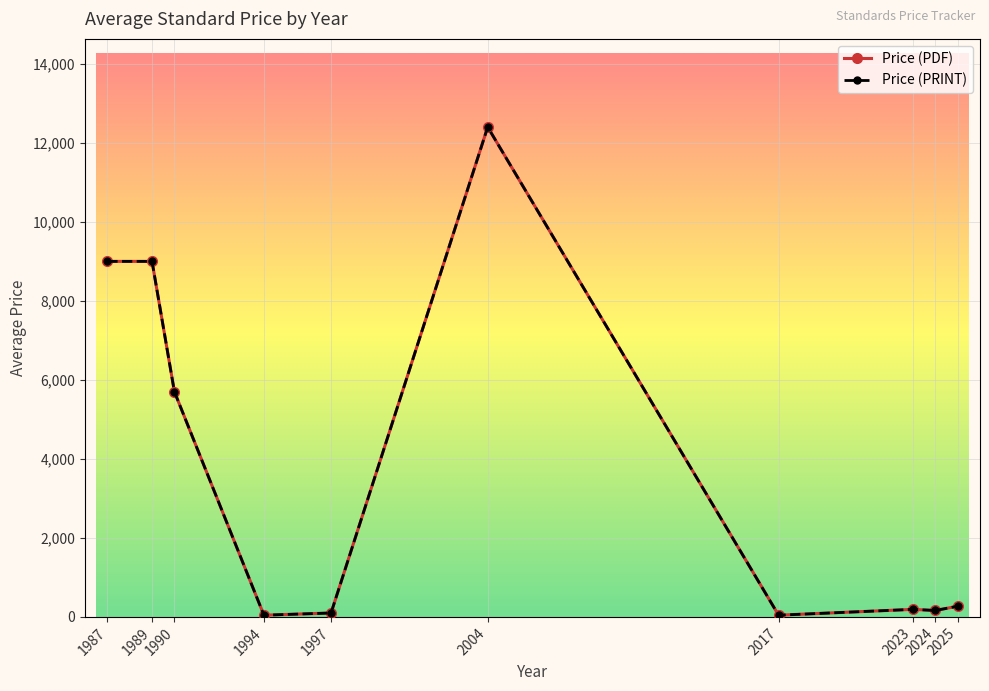

What is the value of the Price (PDF) point at the 3rd from the left?

5700.0